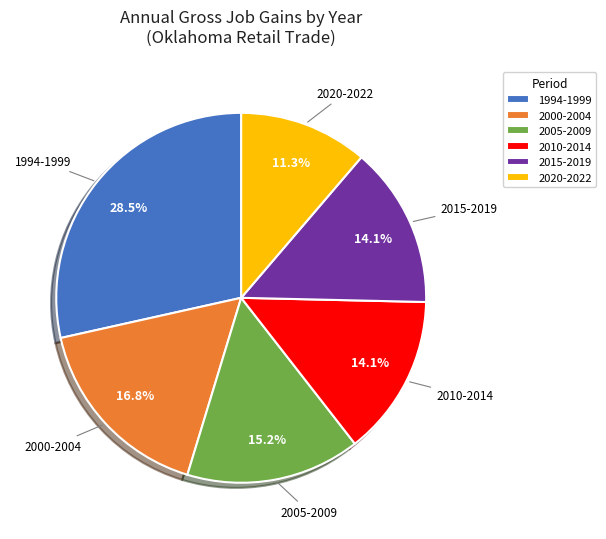

Approximately how many times larger is the value at 2010-2014 compared to 2015-2019?

1.0